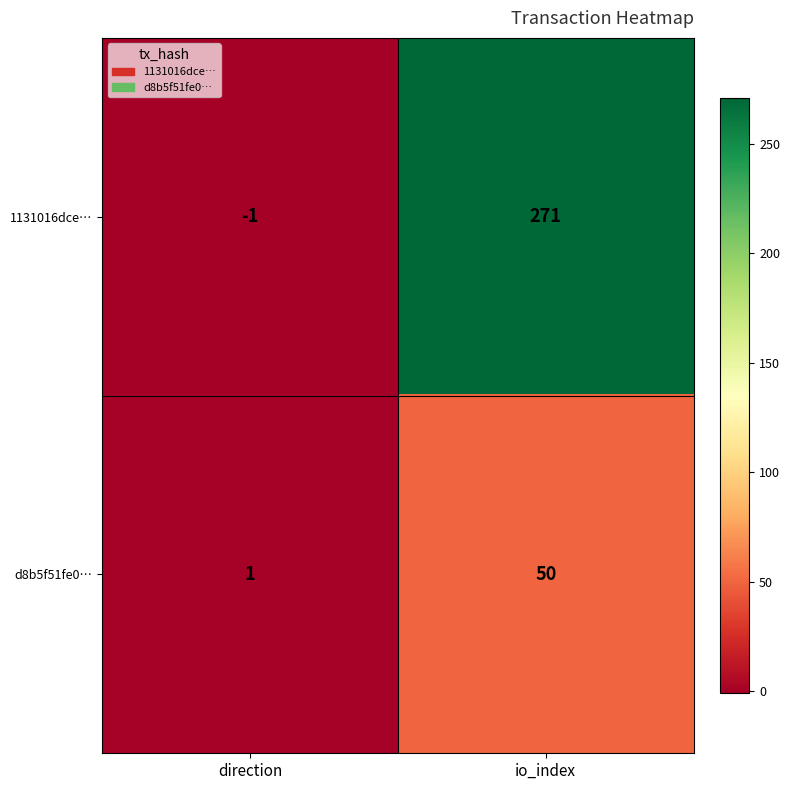

What is the difference between the maximum and minimum values in the 1131016dce… series?

272